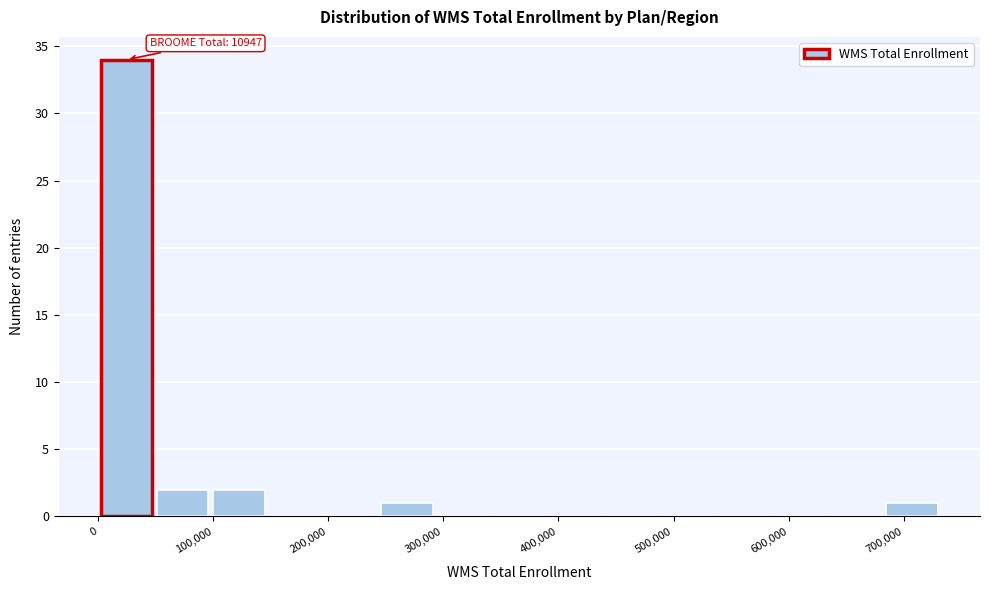

Over which range of the x-axis is the bar tallest?

0 to 50000